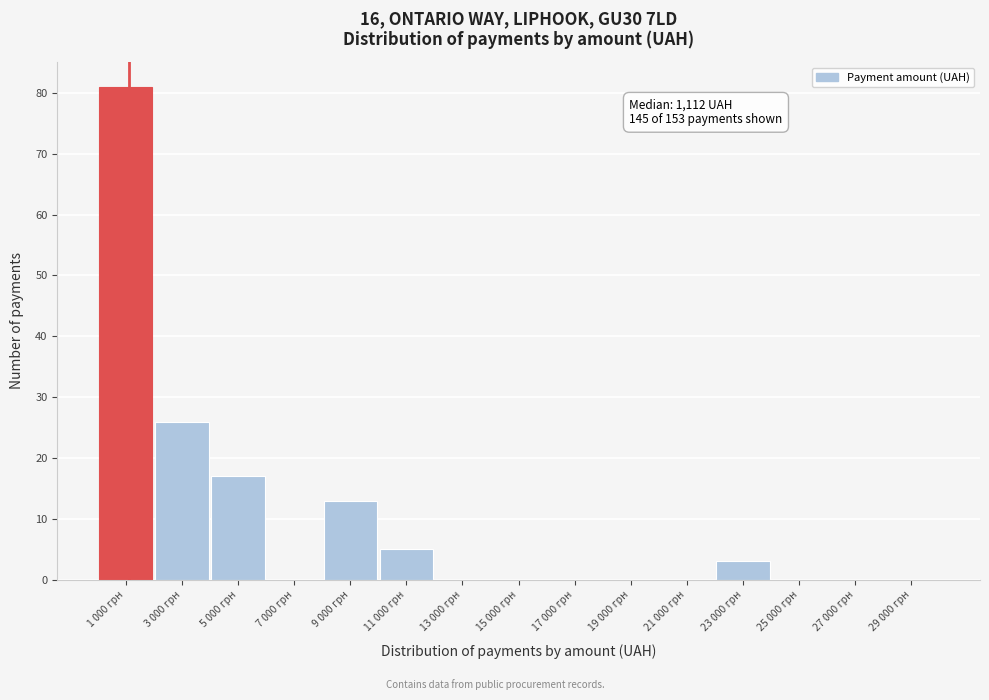

Reading left to right, extract all data points from this chart.

1 000 грн=81	3 000 грн=26	5 000 грн=17	7 000 грн=0	9 000 грн=13	11 000 грн=5	13 000 грн=0	15 000 грн=0	17 000 грн=0	19 000 грн=0	21 000 грн=0	23 000 грн=3	25 000 грн=0	27 000 грн=0	29 000 грн=0